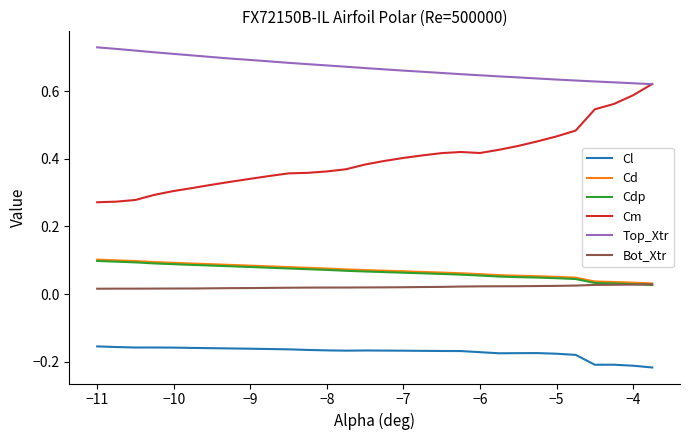

At how many categories does at least one series exceed 0?

30